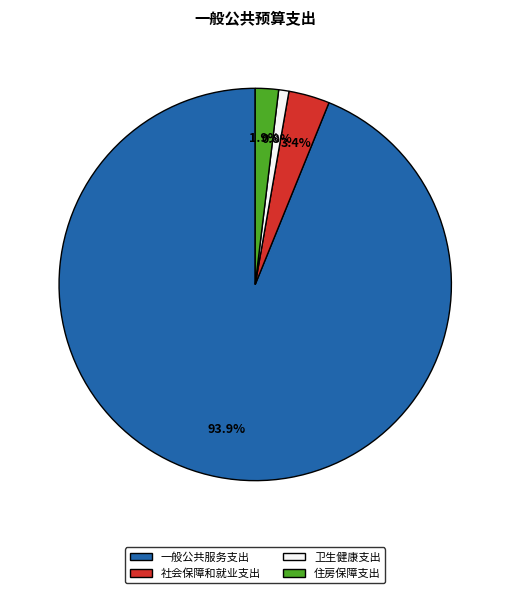

What is the ratio of the value at 一般公共服务支出 to the value at 卫生健康支出?

111.1